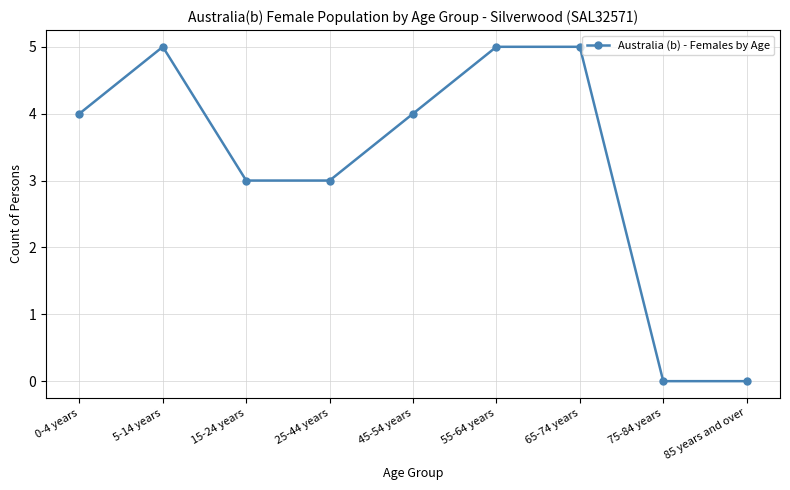

What is the label of the 5th point from the right?

45-54 years